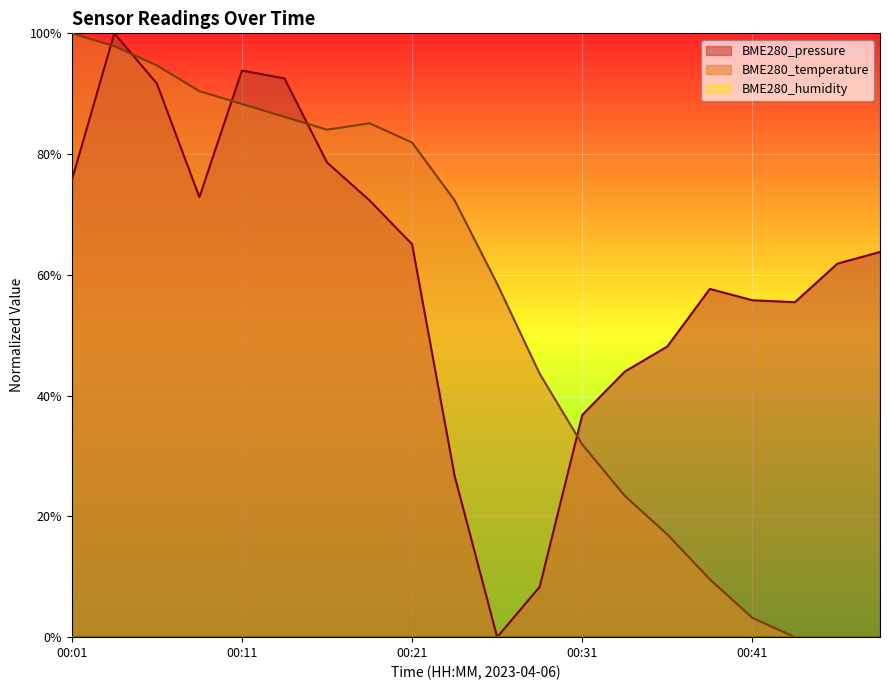

At which label does BME280_pressure reach its minimum?

00:26